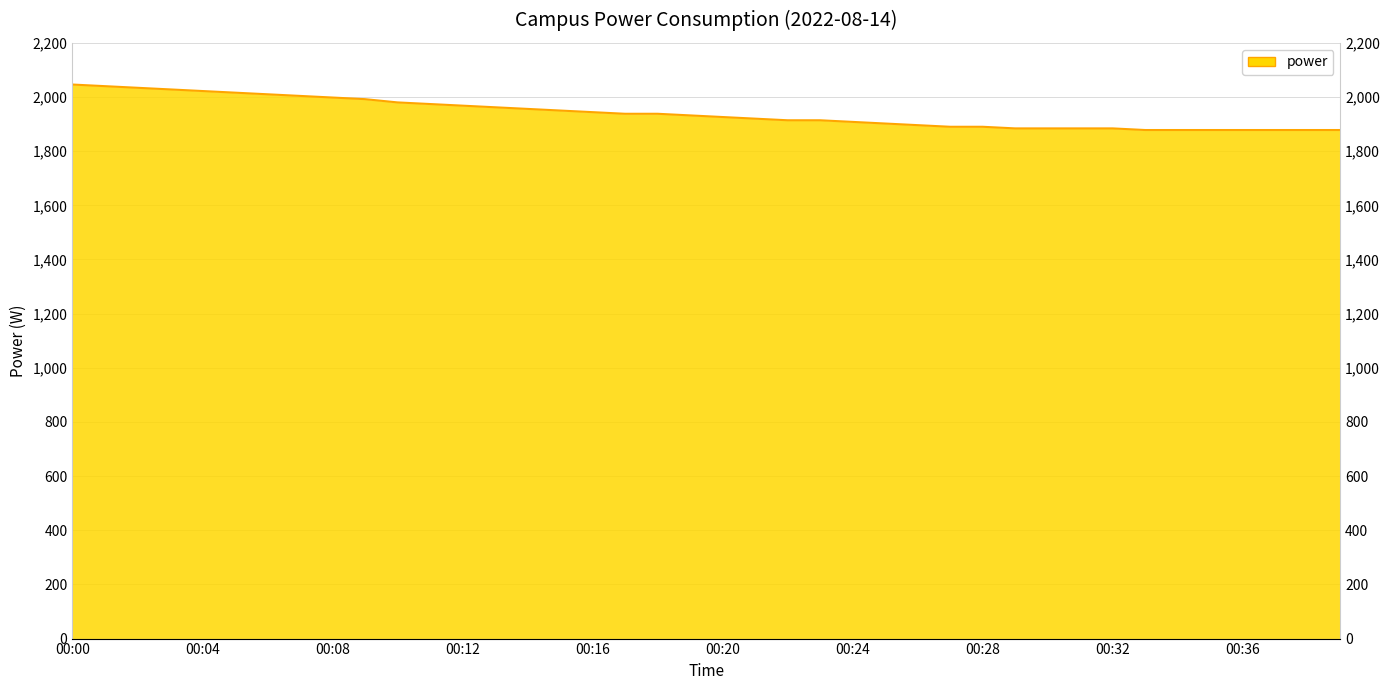

At which category does the chart reach its peak across all series?

00:00